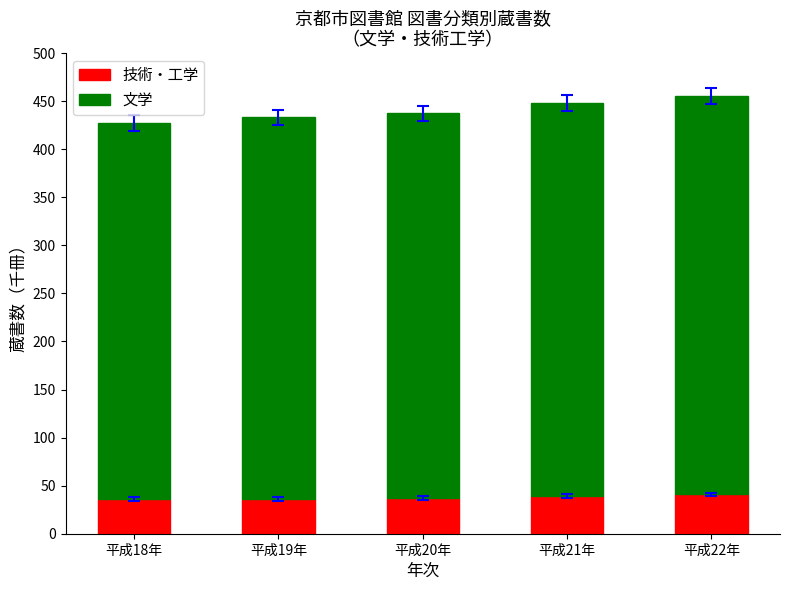

What is the sum of all 技術・工学 values?

189.5